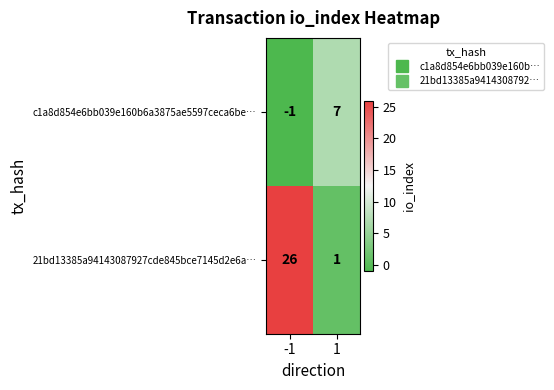

Reading left to right, what are all the values shown in this chart?

c1a8d854e6bb039e160b6a3875ae5597ceca6be…: -1	7
21bd13385a94143087927cde845bce7145d2e6a…: 26	1